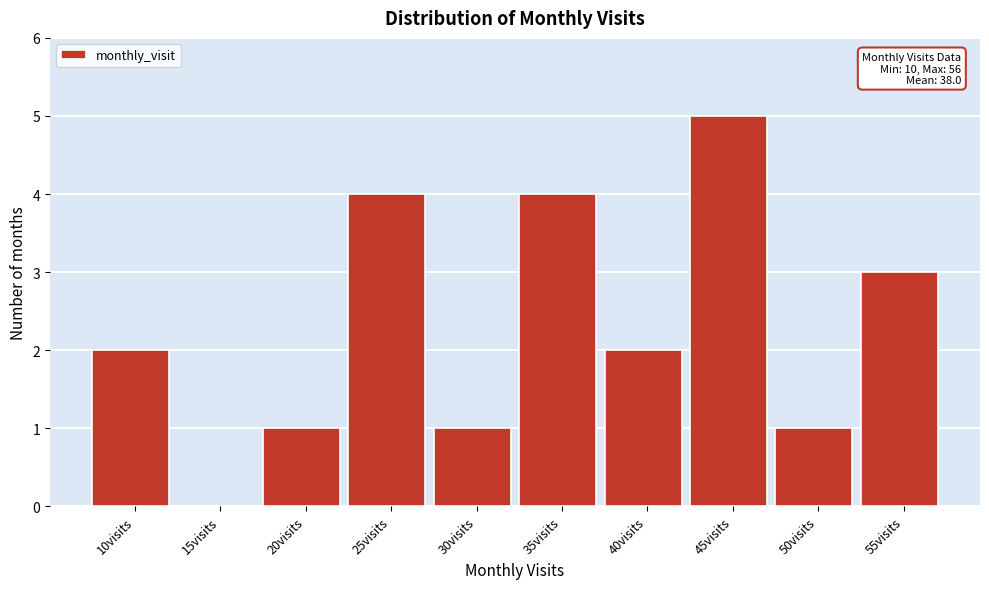

Reading left to right, what are all the values shown in this chart?

10visits=2	15visits=0	20visits=1	25visits=4	30visits=1	35visits=4	40visits=2	45visits=5	50visits=1	55visits=3